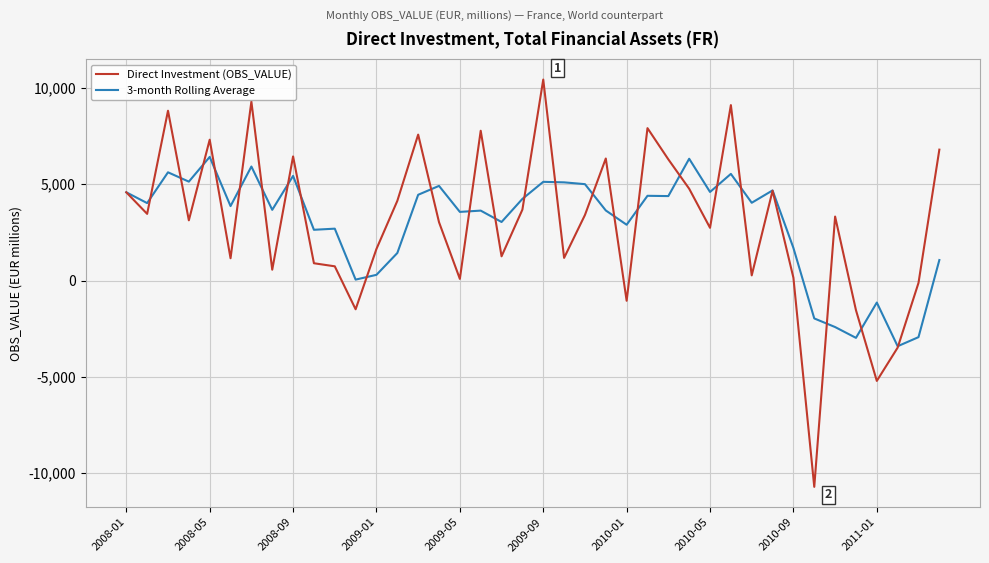

In Direct Investment (OBS_VALUE), how many points are higher than both neighbors (excluding endpoints)?

12